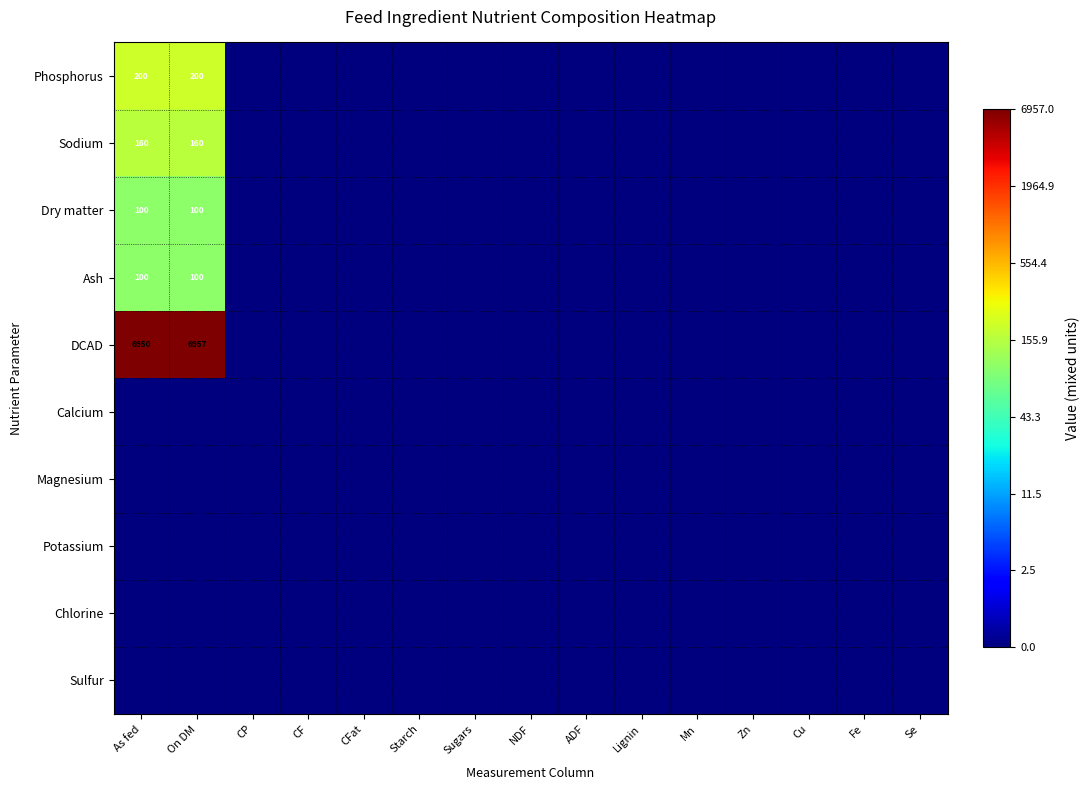

True or false: DCAD has a value of 3.5 at NDF.

False